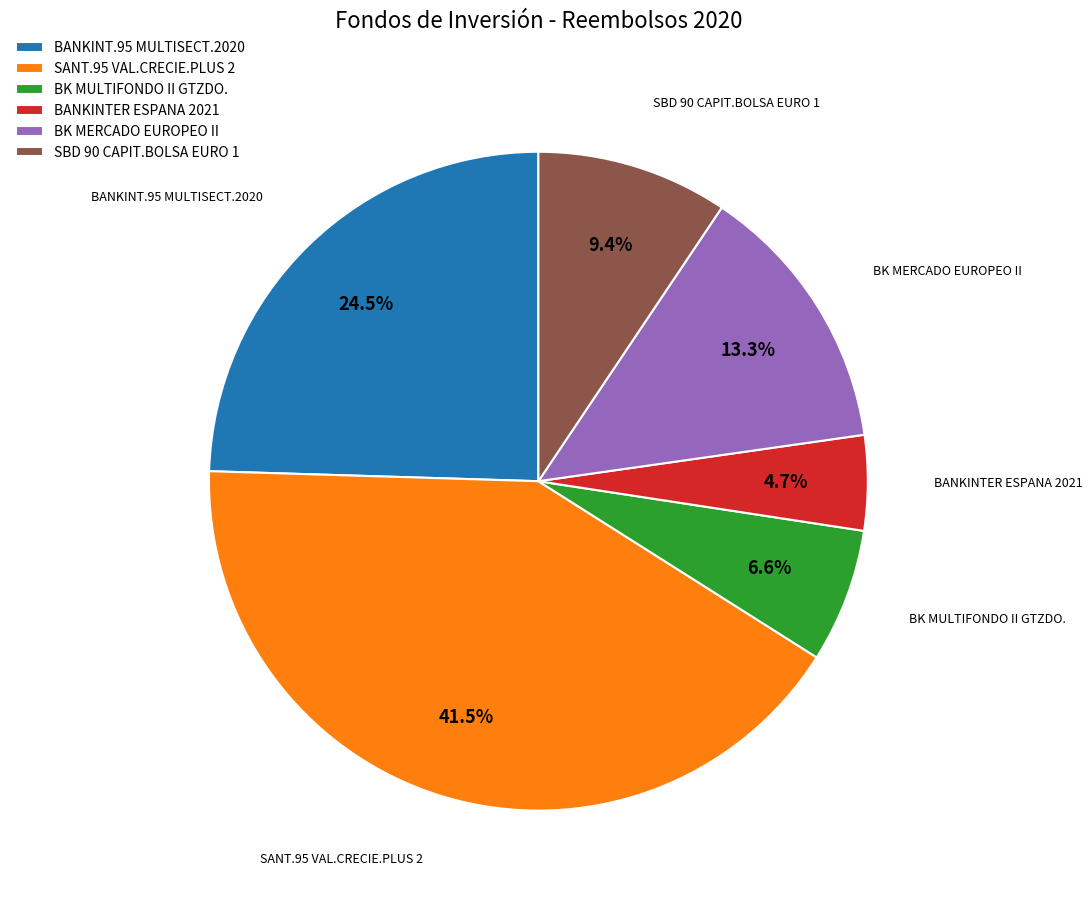

Is SANT.95 VAL.CRECIE.PLUS 2 the majority of the pie?

No